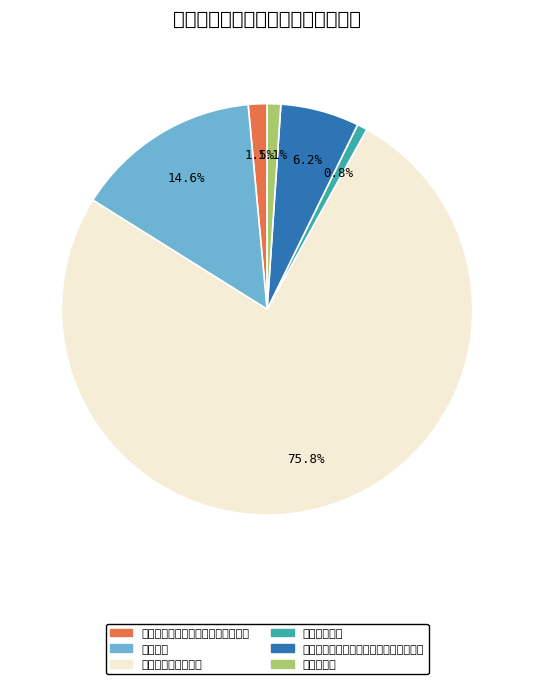

To the nearest percent, what percentage of the pie is 机关事业单位基本养老保险缴费支出?

1%